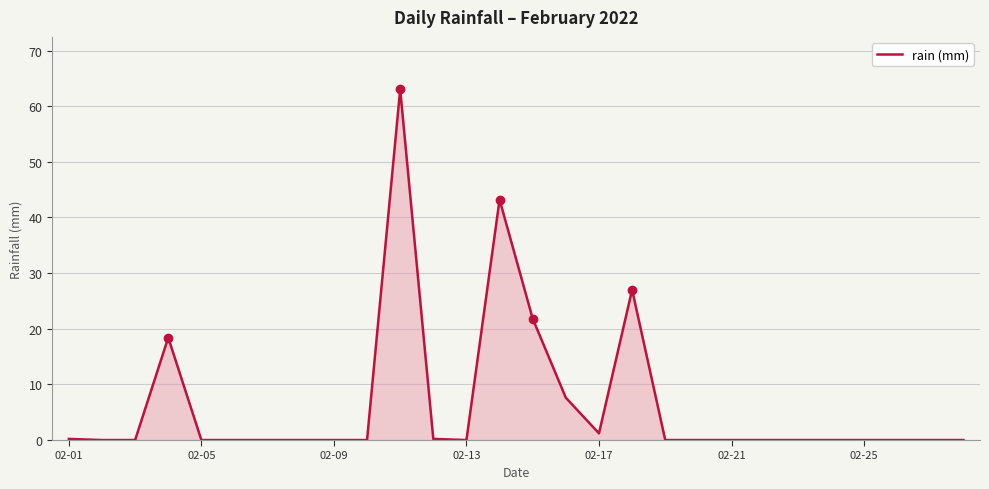

What is the difference between the maximum and second lowest values?

63.0